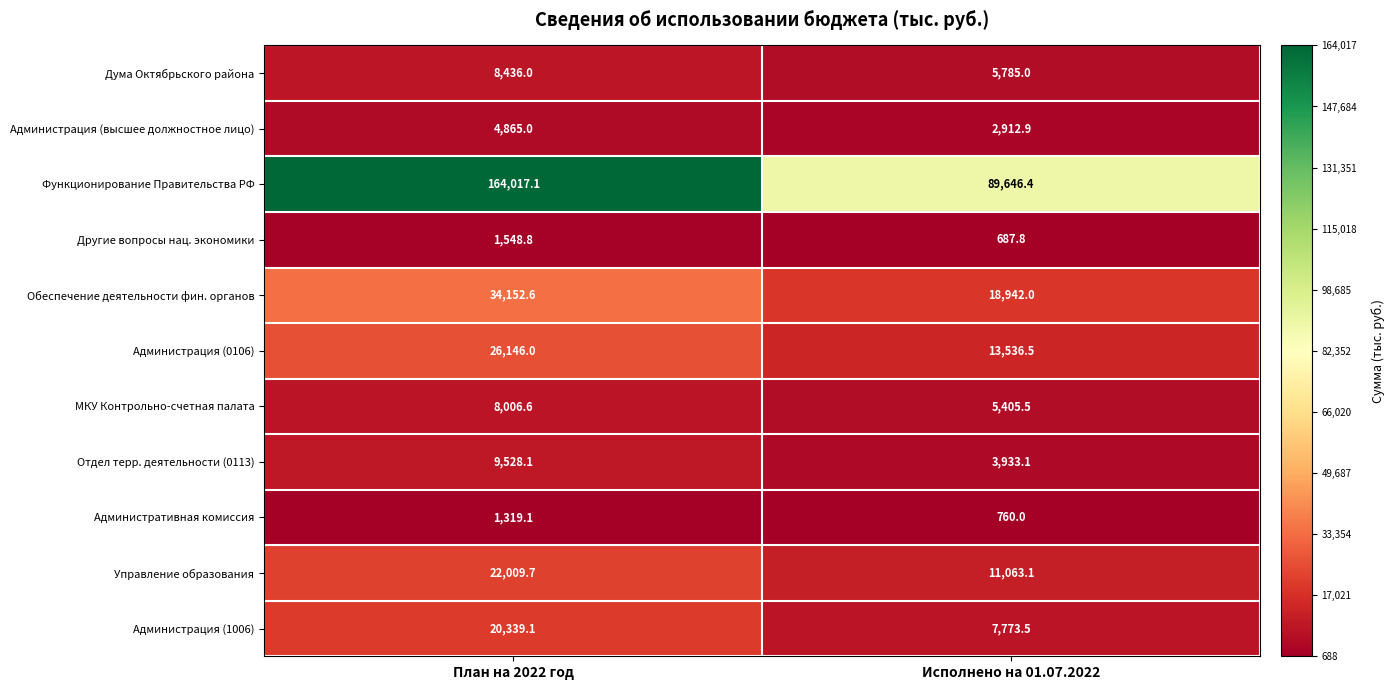

What is the difference between the maximum and minimum values in the Другие вопросы нац. экономики series?

861.0